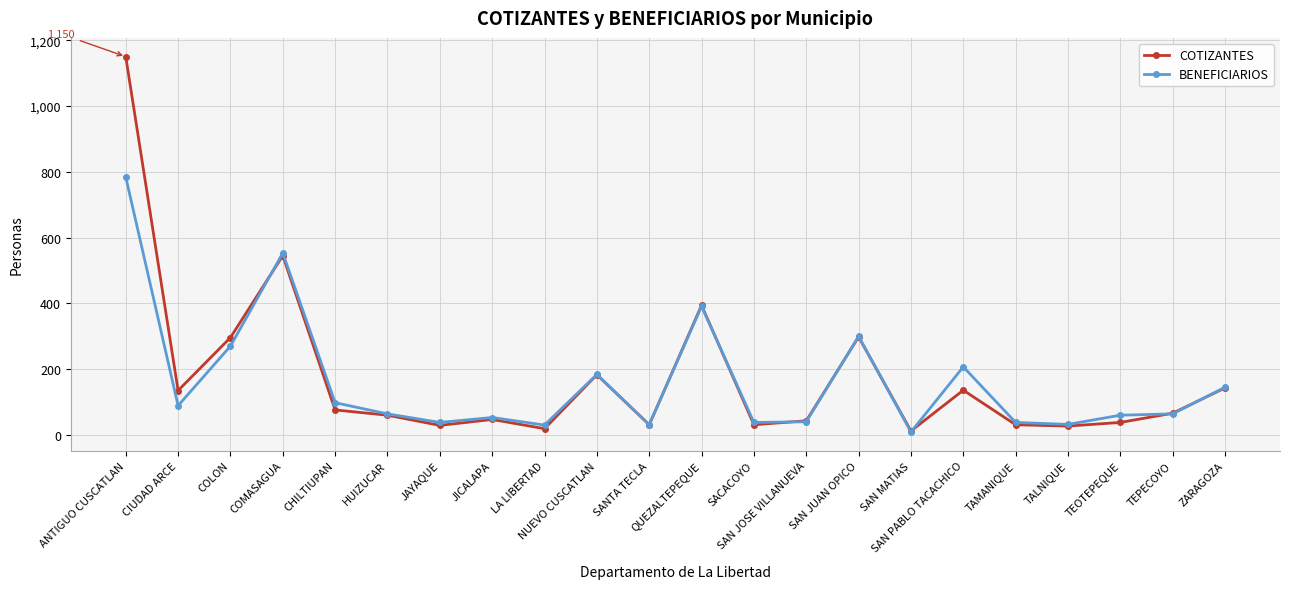

What is the label of the 1st point from the left?

ANTIGUO CUSCATLAN